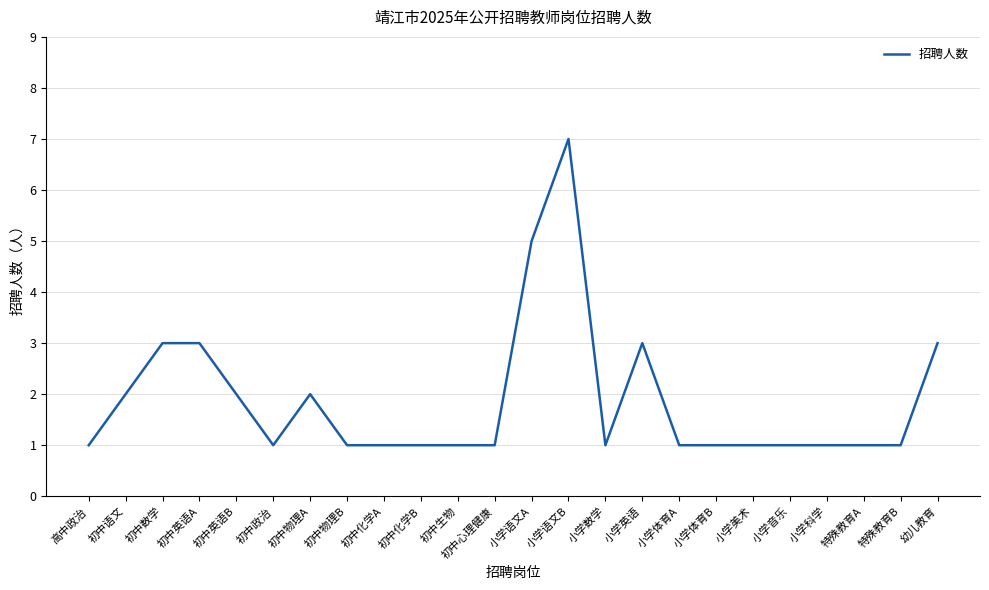

Reading right to left, transcribe all the data shown in this chart.

3	1	1	1	1	1	1	1	3	1	7	5	1	1	1	1	1	2	1	2	3	3	2	1